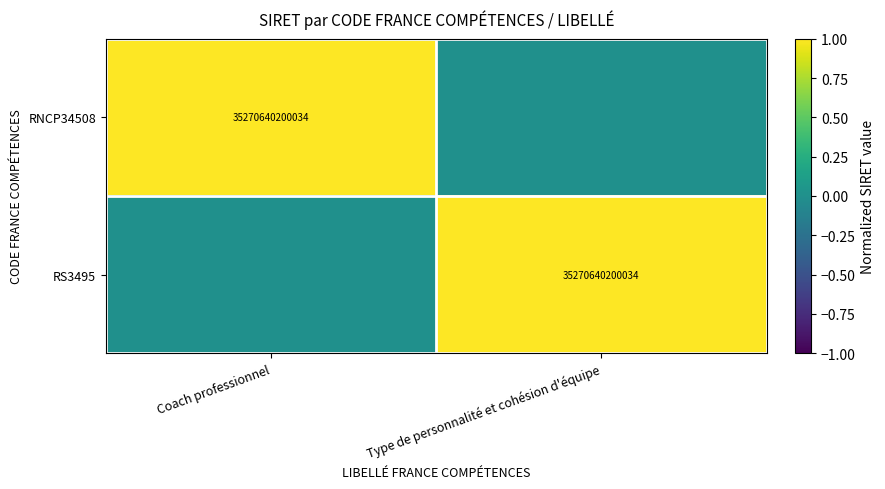

Is it true that RNCP34508 equals 53320872620446 at Coach professionnel?

False